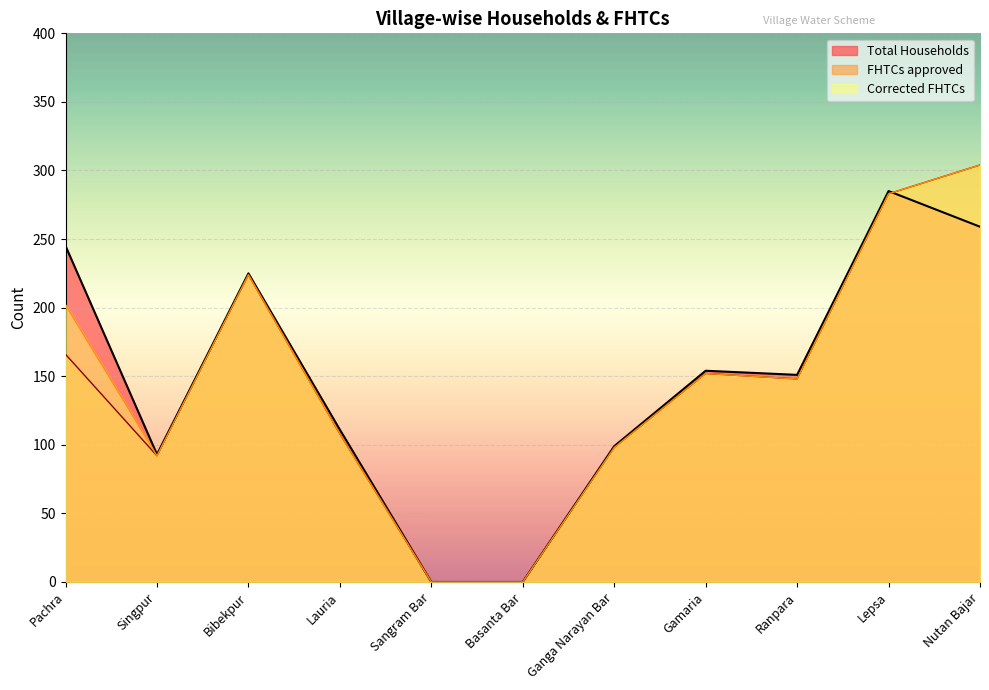

At how many categories does at least one series exceed 169?

4